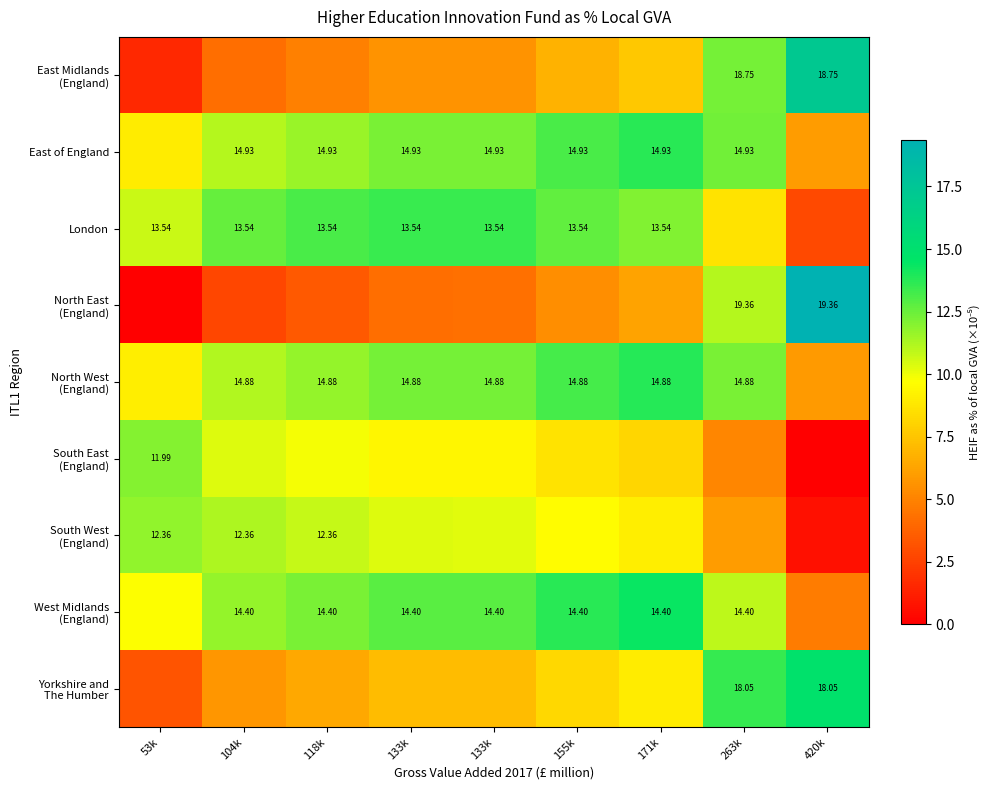

Which category has the lowest value in the North East (England) series?

53k